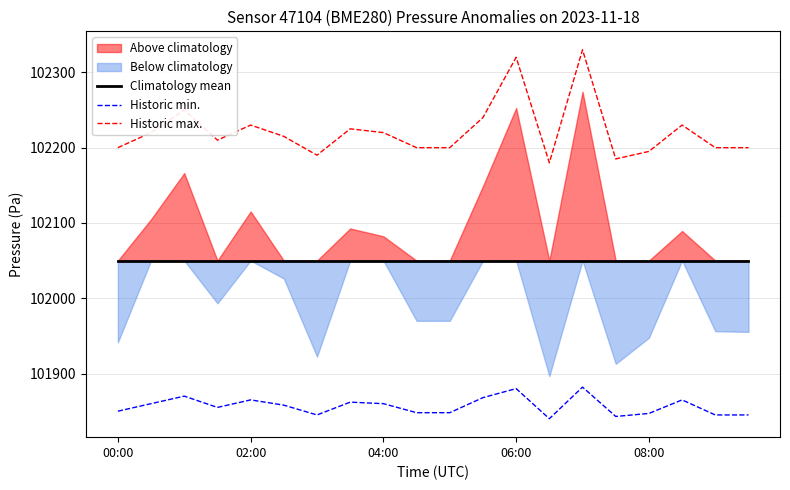

Reading left to right, what are all the values shown in this chart?

Climatology mean: 102050	102050	102050	102050	102050	102050	102050	102050	102050	102050	102050	102050	102050	102050	102050	102050	102050	102050	102050	102050
Historic min.: 101850	101860	101870	101855	101865	101858	101845	101862	101860	101848	101848	101868	101880	101840	101882	101843	101847	101865	101845	101845
Historic max.: 102200	102220	102250	102210	102230	102215	102190	102225	102220	102200	102200	102240	102320	102180	102330	102185	102195	102230	102200	102200